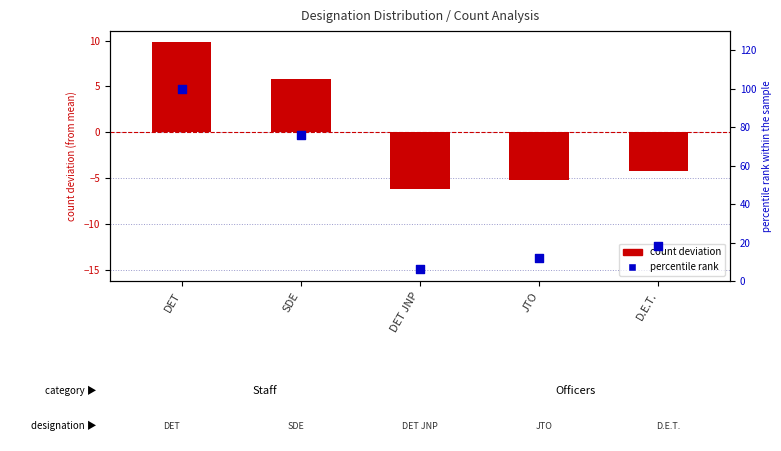

Is the value of percentile rank at DET JNP greater than the value of count deviation at DET JNP?

Yes